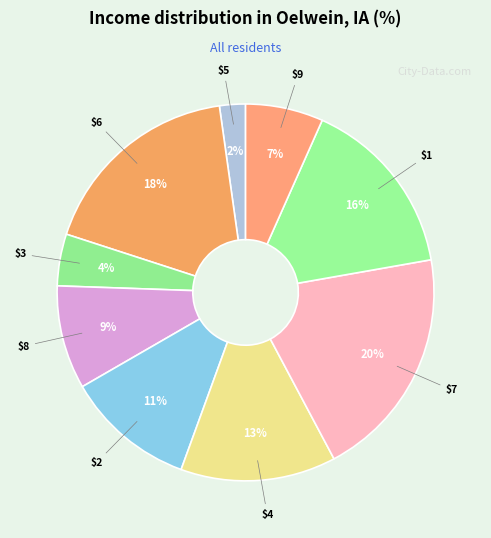

How many segments does this pie chart have?

9